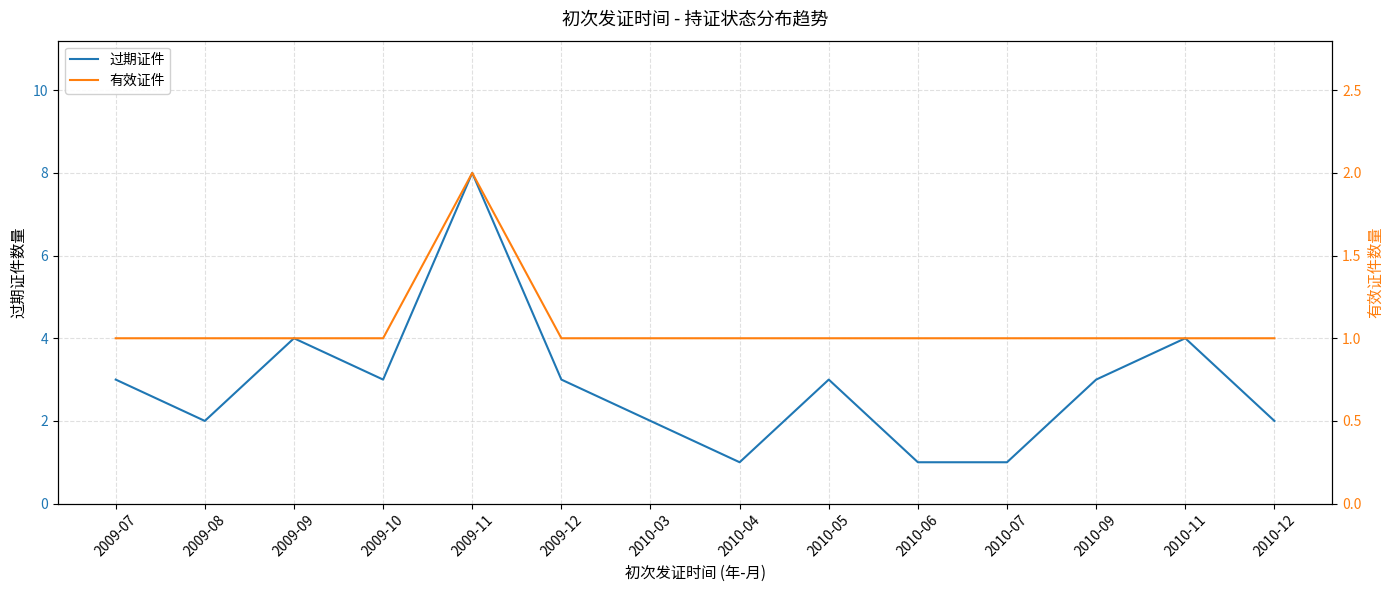

What are all the series names shown in the legend?

过期证件, 有效证件